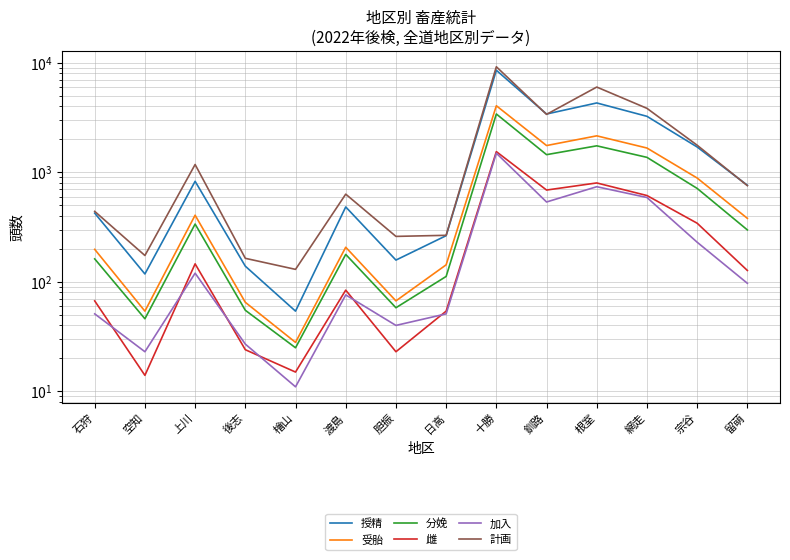

List the labels in order of 計画 value, smallest first.

檜山, 後志, 空知, 胆振, 日高, 石狩, 渡島, 留萌, 上川, 宗谷, 釧路, 網走, 根室, 十勝